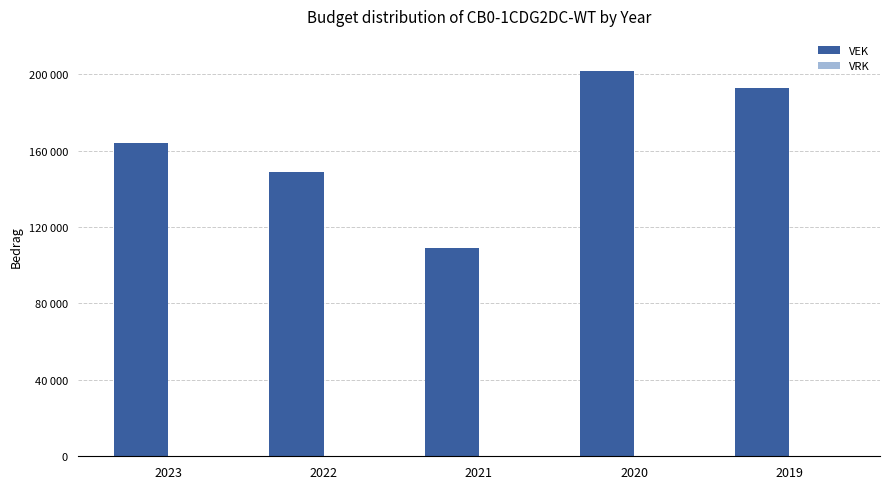

Are the bars horizontal?

No